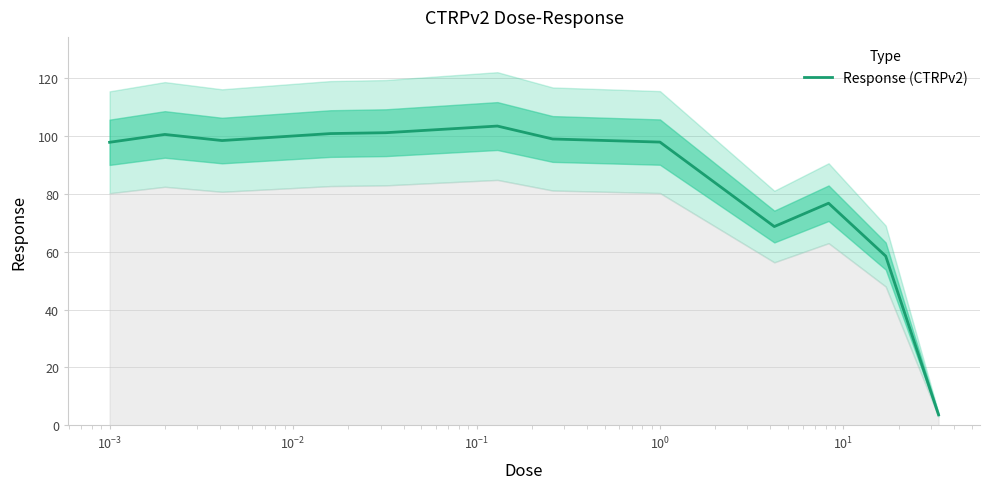

How many points are higher than both their immediate neighbors (excluding endpoints)?

3